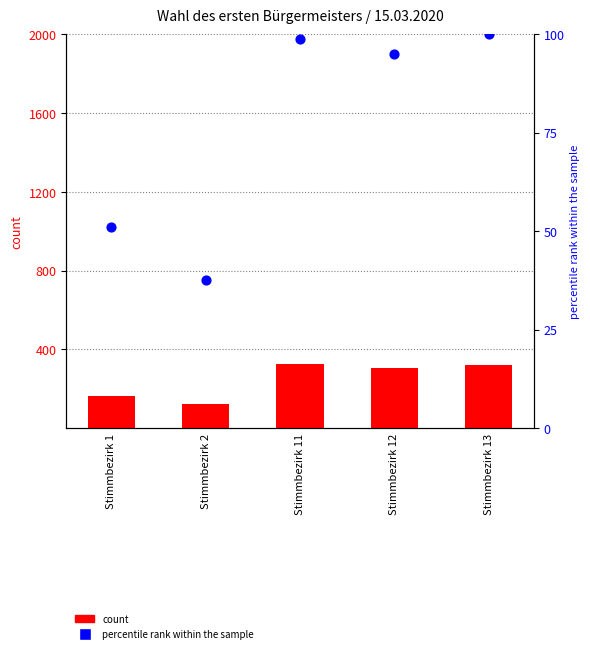

Which series contains the highest Y value?

B (votes)